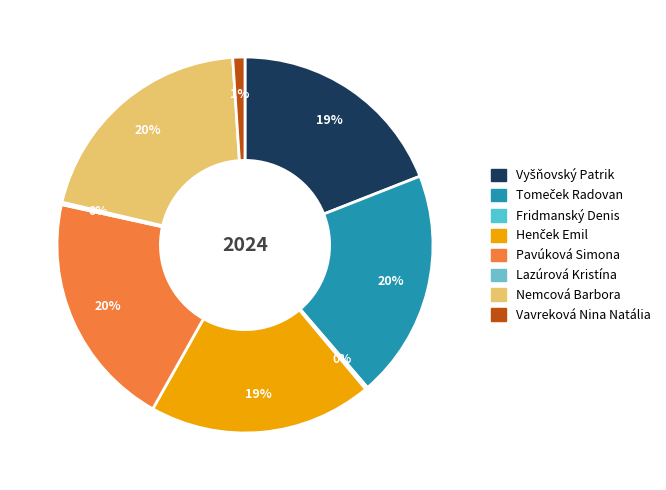

To the nearest percent, what percentage of the pie is Henček Emil?

19%